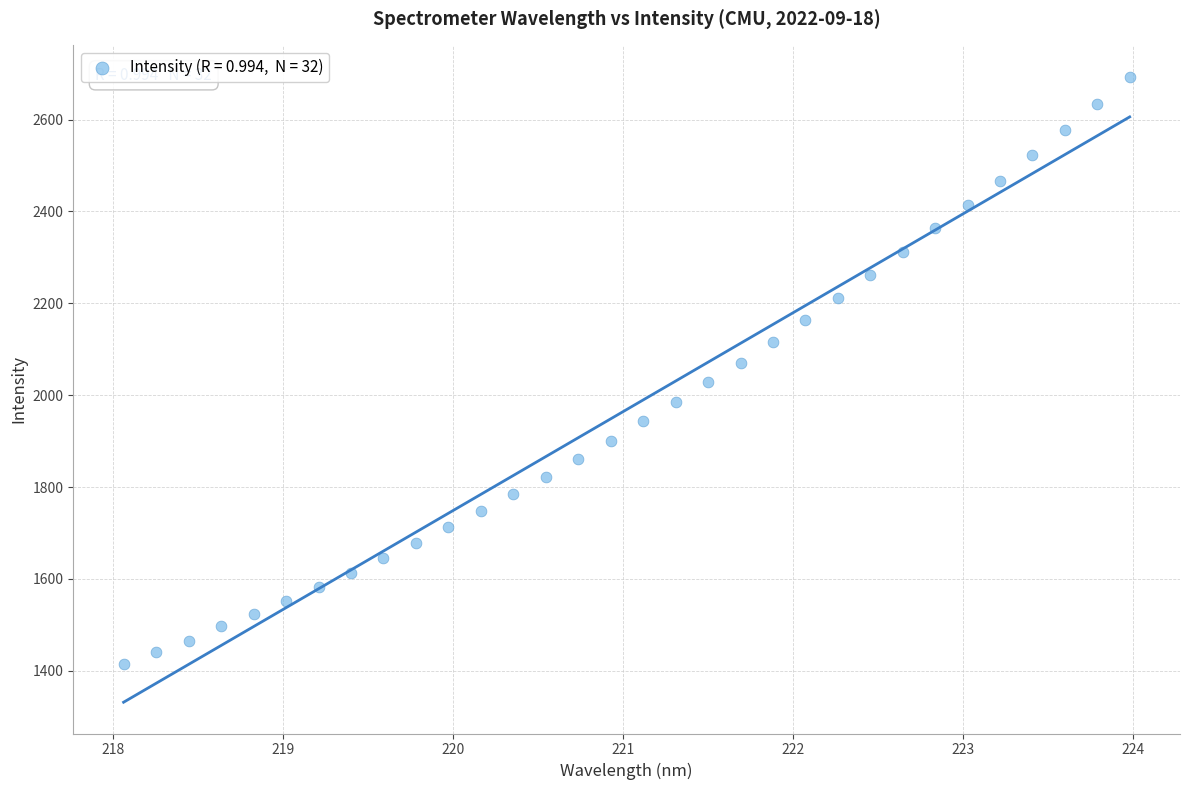

What is the range of X values (max minus min)?

5.9